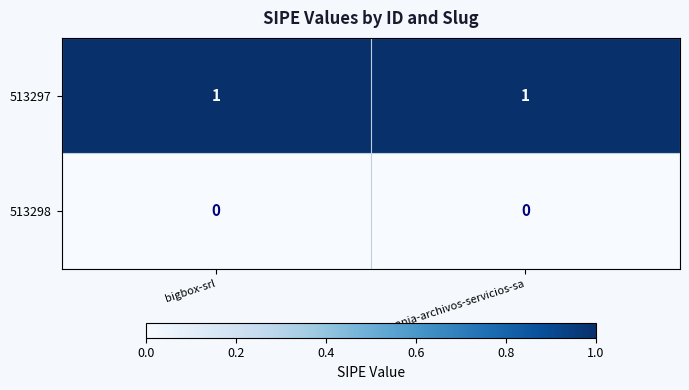

Which series has the largest total across all categories?

513297